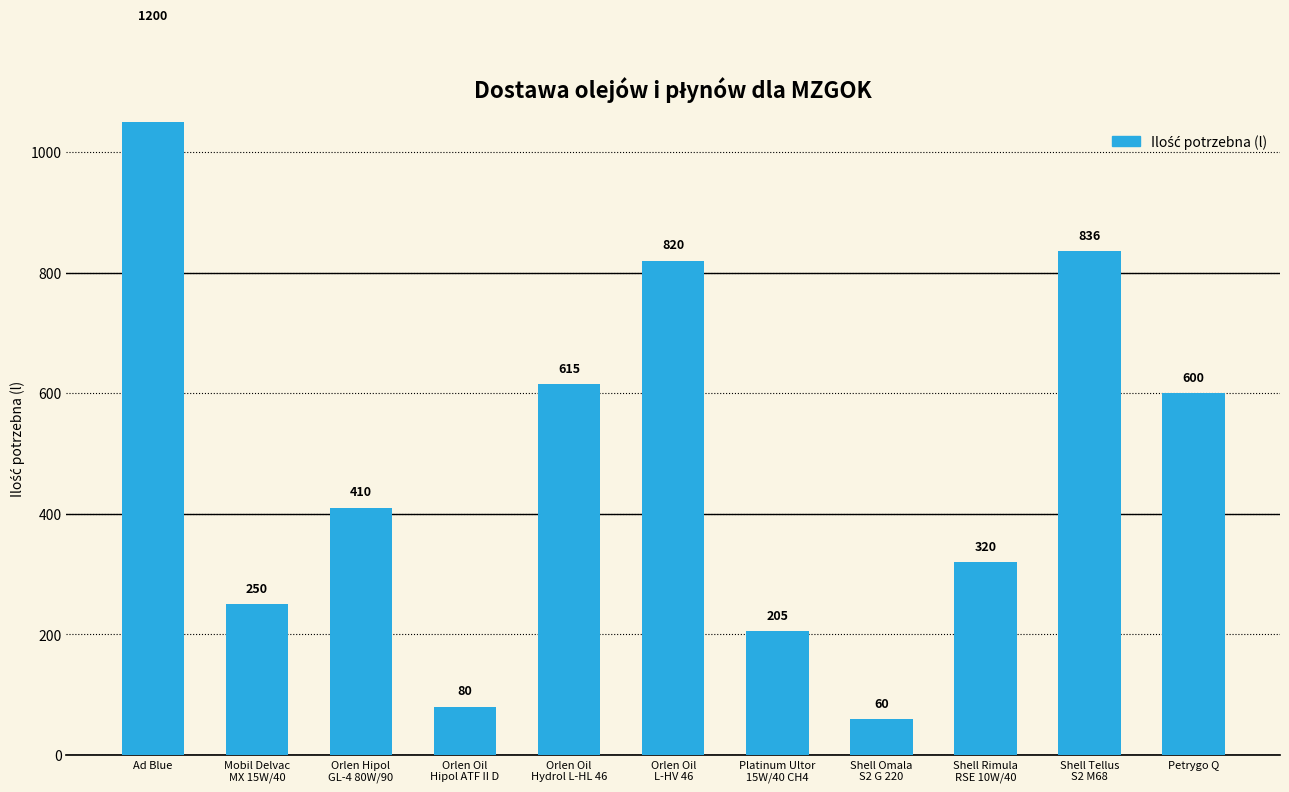

Are the bars horizontal?

No